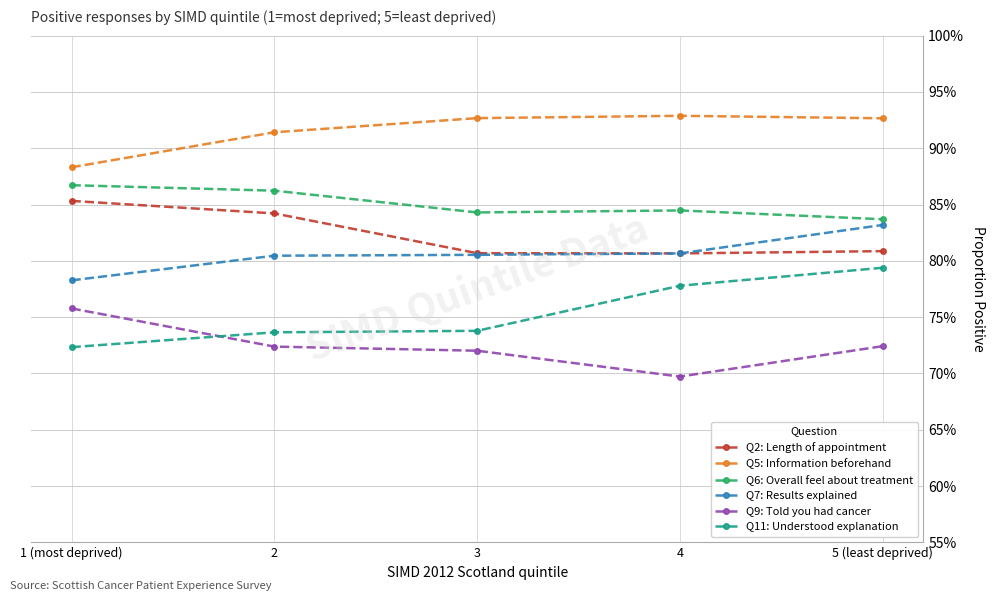

What is the sum of the Q2: Length of appointment values at 1 (most deprived) and 3?

1.7